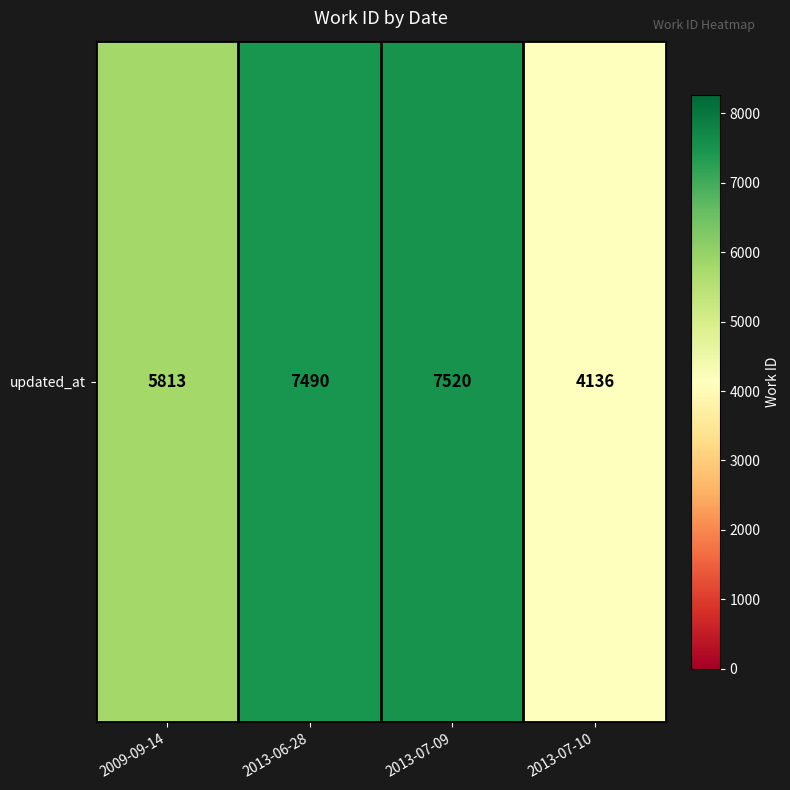

Reading left to right, what are all the values shown in this chart?

5813	7490	7520	4136